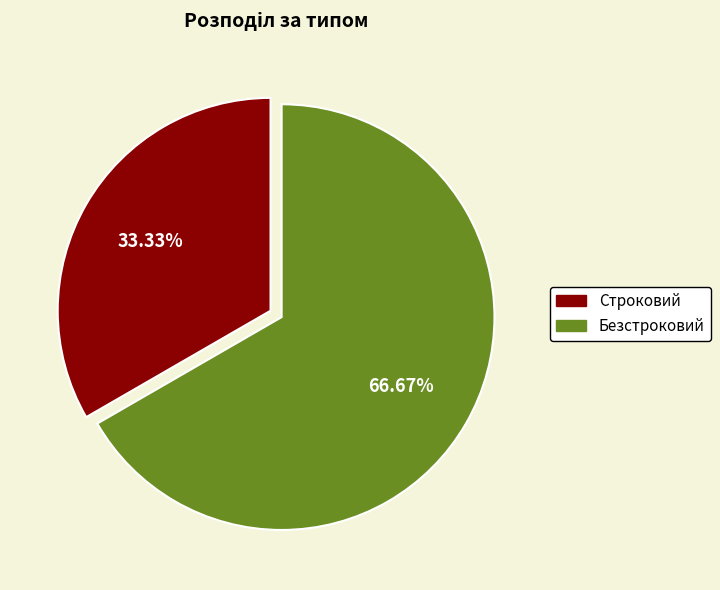

Rank the categories by value from highest to lowest.

Безстроковий, Строковий